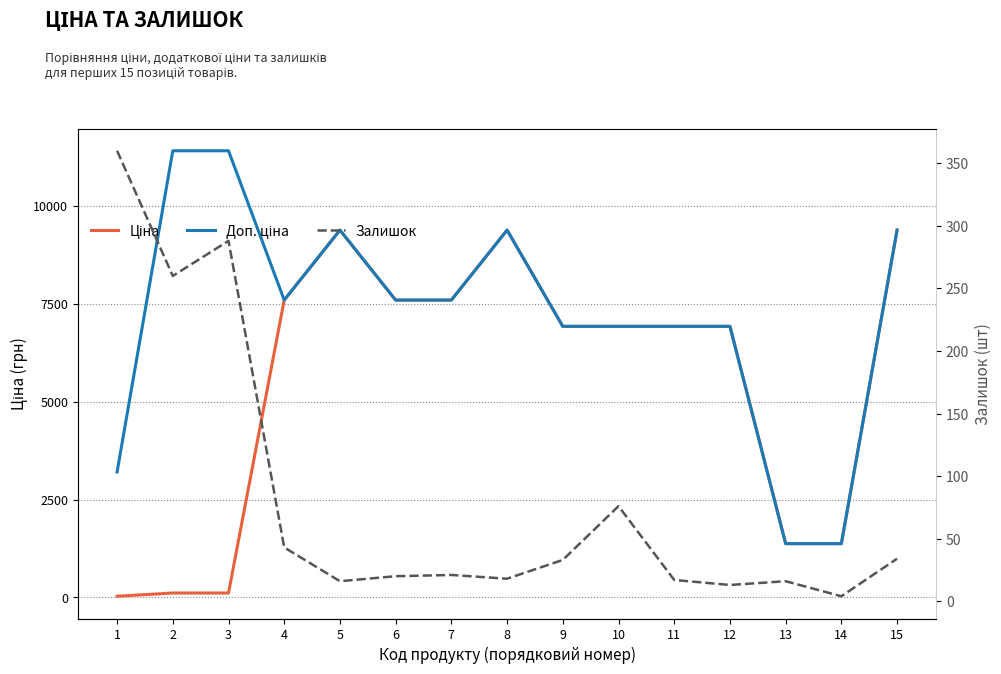

True or false: Залишок has a value of 18.0 at 8.

True